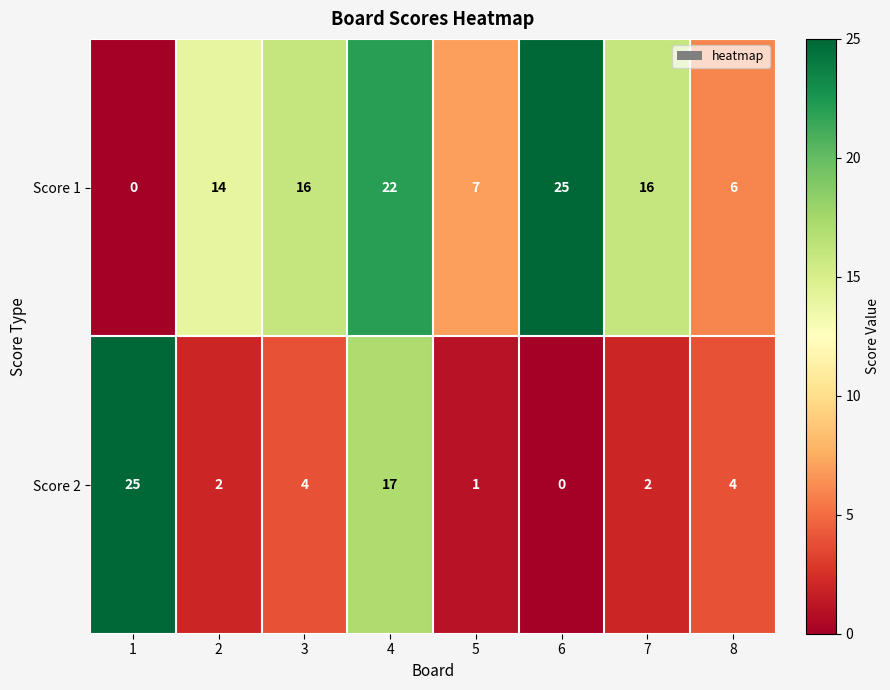

True or false: Score 1 has a value of 22 at 4.

True